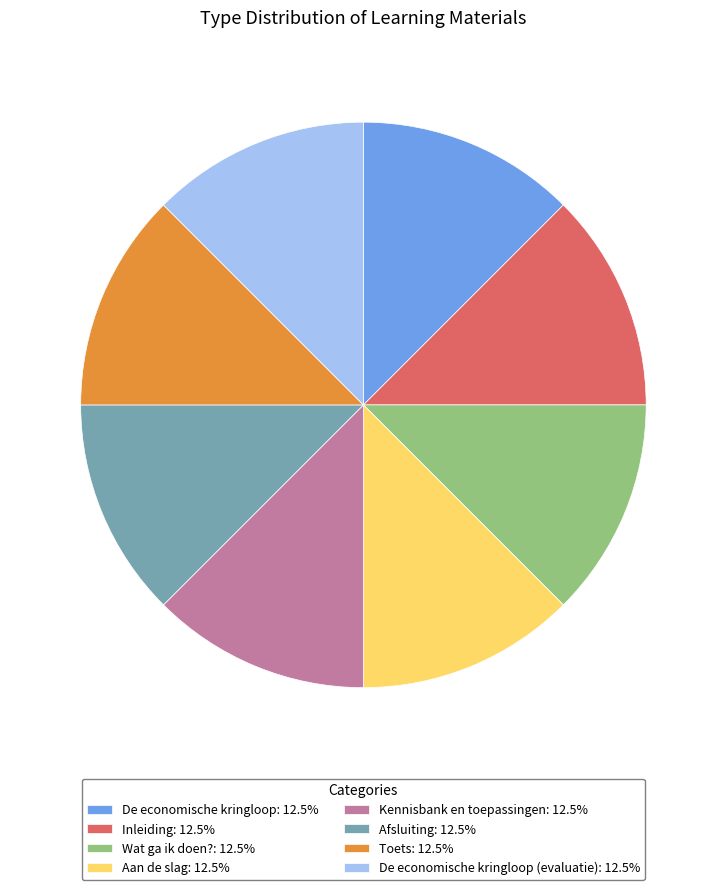

Is there a majority slice in this chart?

No